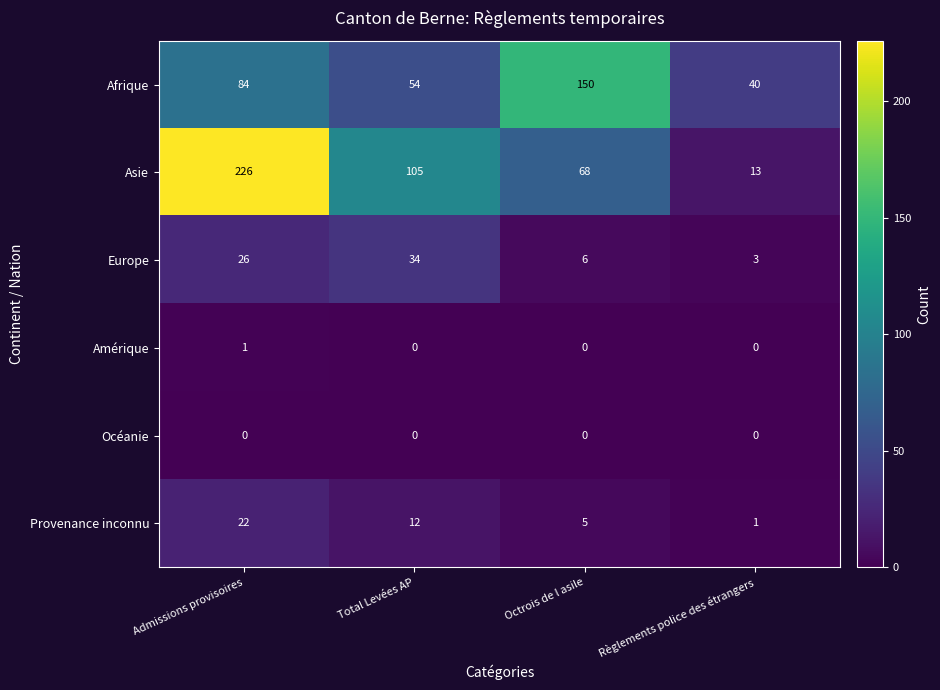

At which category is the sum across all series the highest?

Admissions provisoires